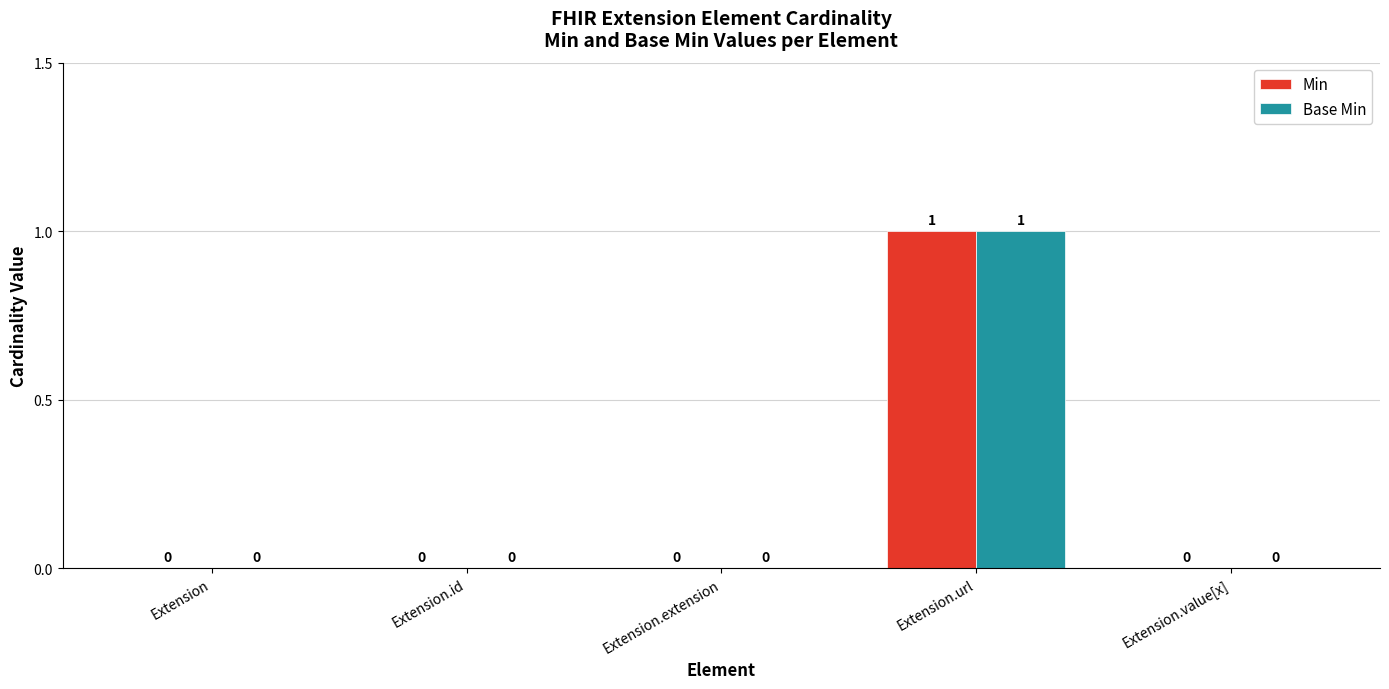

What value does the Base Min series have at Extension.url?

1